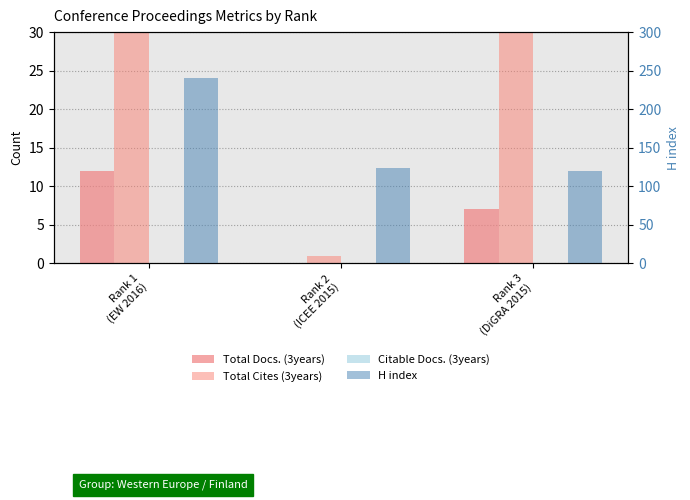

The H index series shows 120 at Rank 3
(DiGRA 2015). True or false?

True